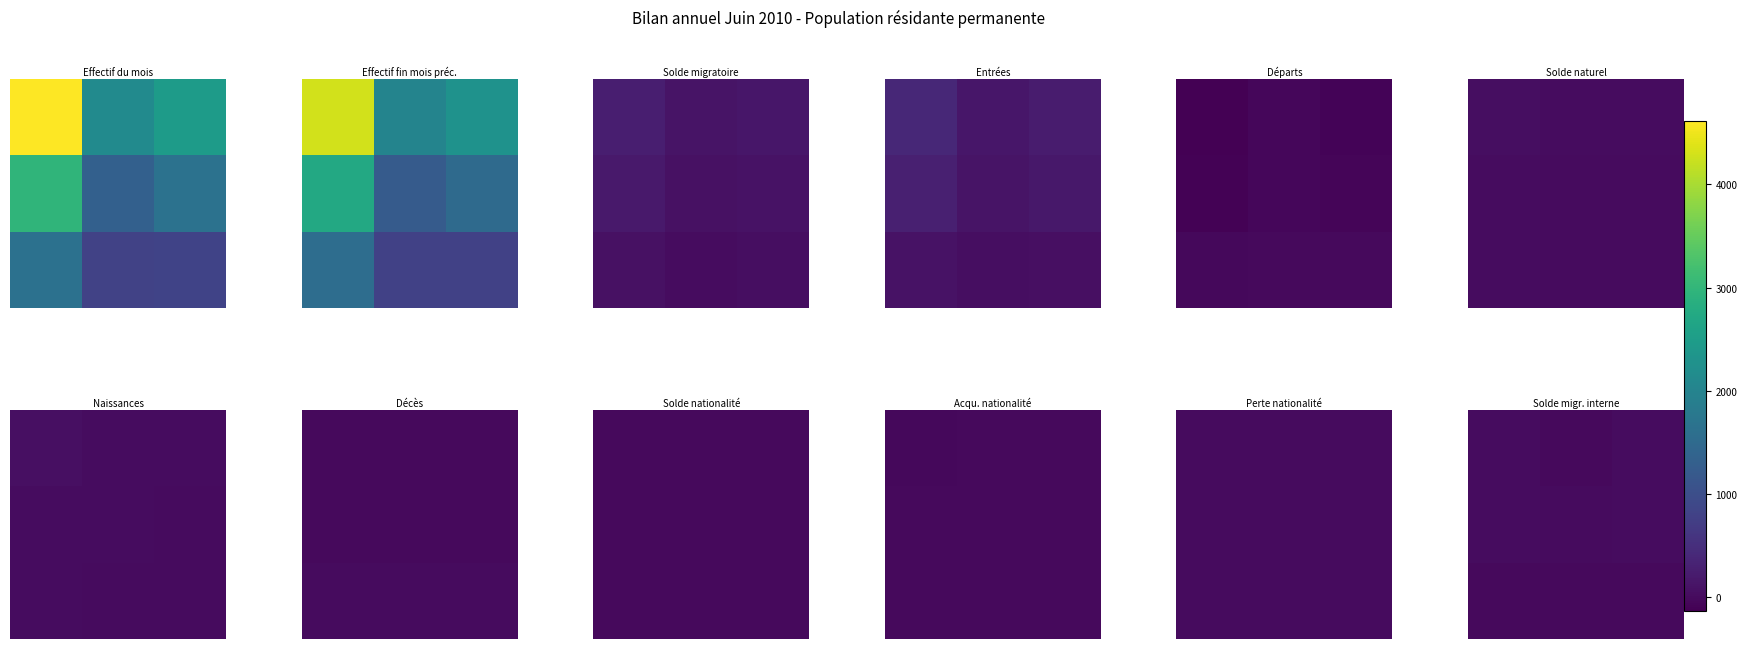

At which category is the sum across all series the highest?

2